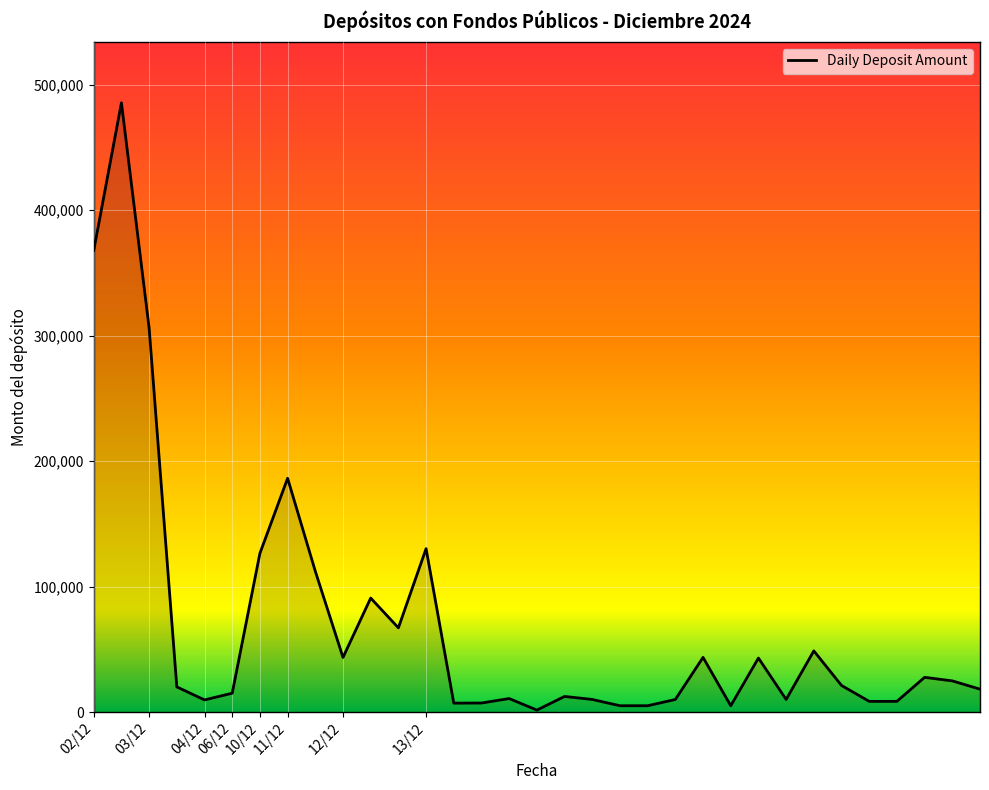

What is the maximum value shown in the chart?

485668.1